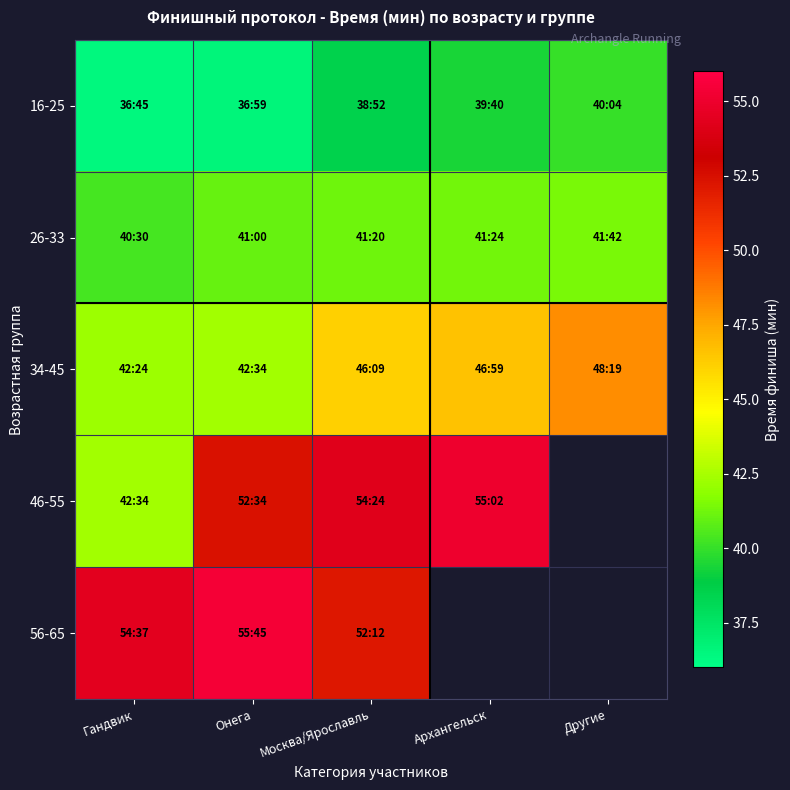

List the labels in order of 34-45 value, smallest first.

Гандвик, Онега, Москва/Ярославль, Архангельск, Другие